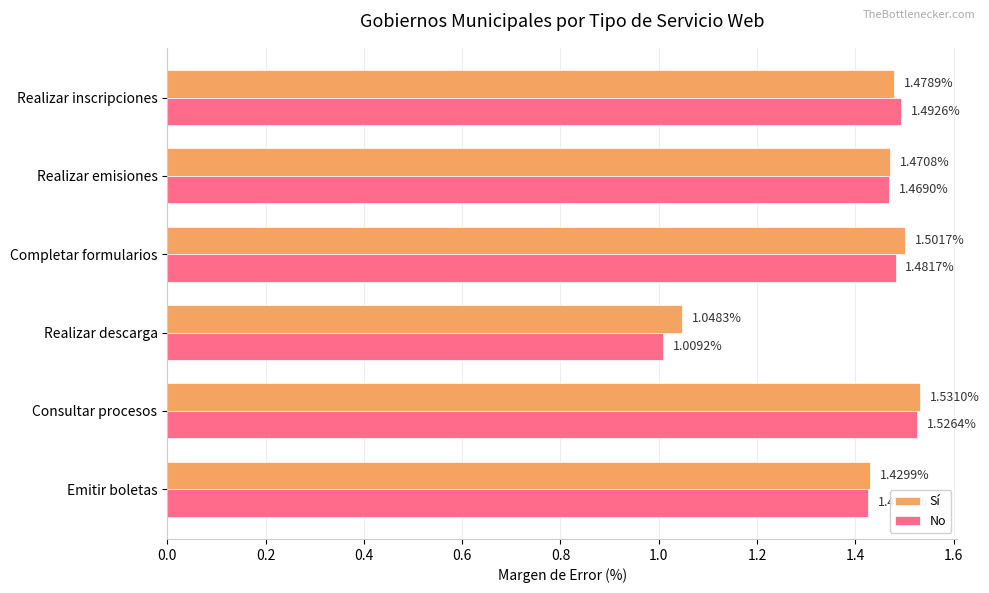

What is the sum of all Sí values?

8.5